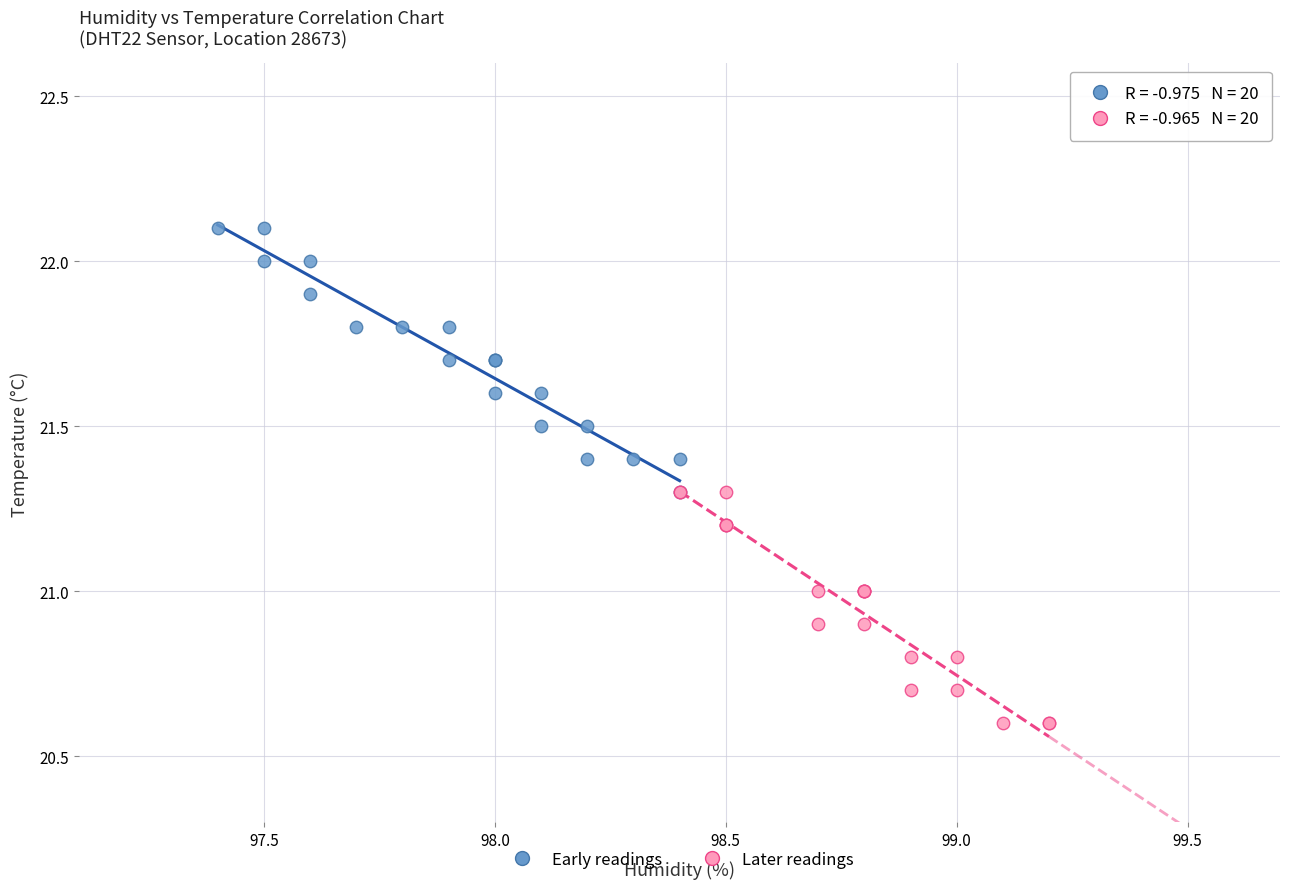

What are all the series names shown in the legend?

Early readings, Later readings